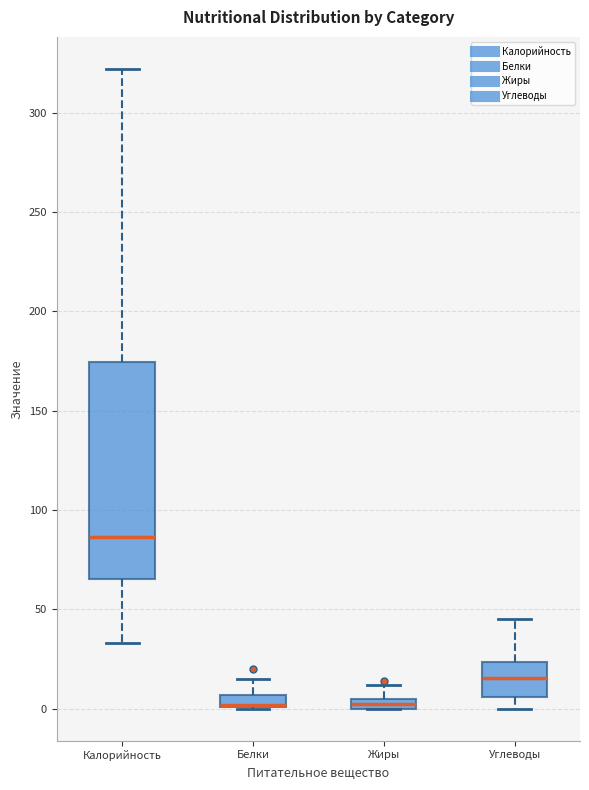

Where does the lower whisker of the box for Углеводы end on the y-axis? The values are not printed on the chart, so give them approximately, as read against the axis.

0